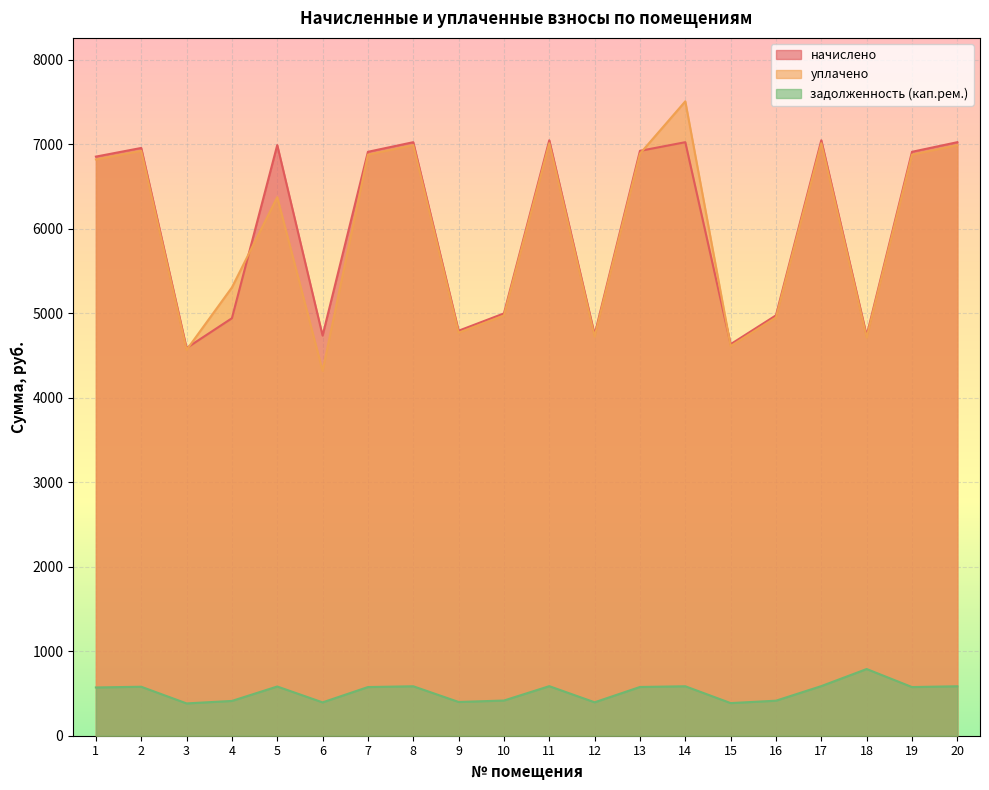

The начислено series shows 6982.3 at 4. True or false?

False